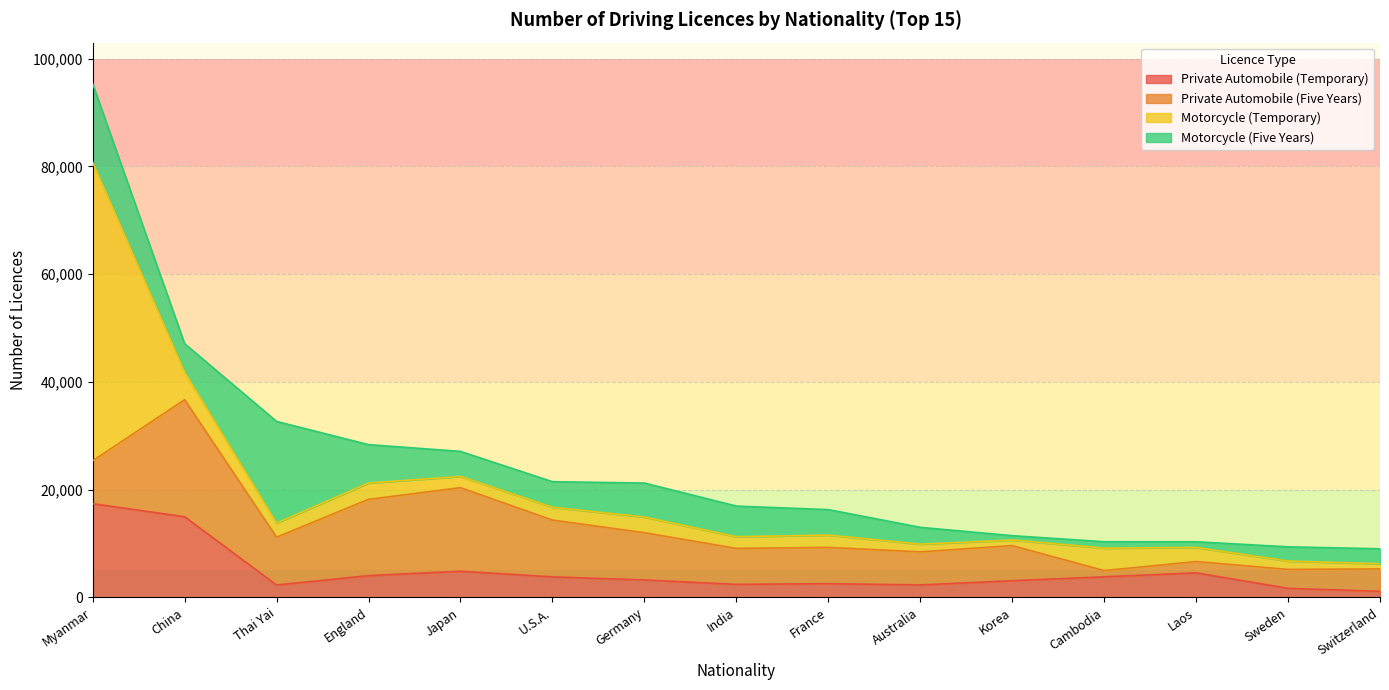

Which label corresponds to the largest value in the chart?

Myanmar